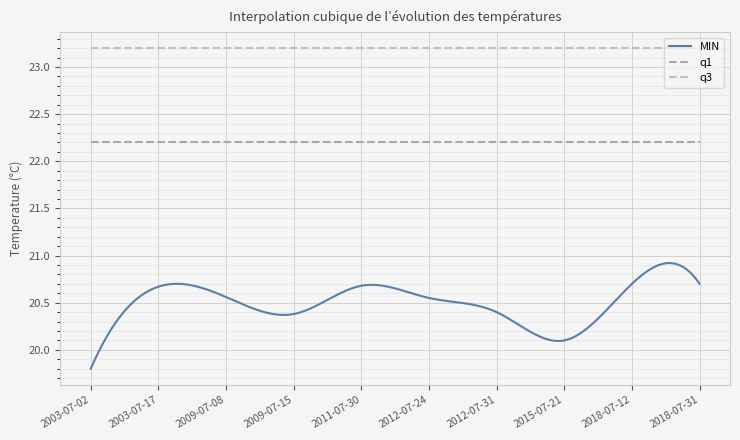

Rank the series by their maximum value, from highest to lowest.

q3, q1, MIN